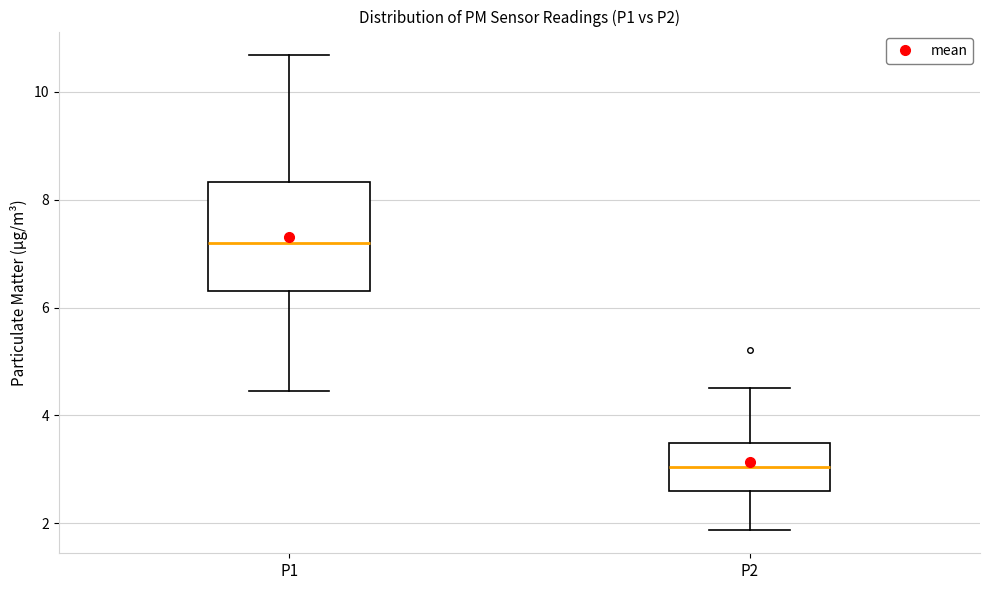

Where is the lower edge of the box for P1 on the y-axis? The values are not printed on the chart, so give them approximately, as read against the axis.

6.4